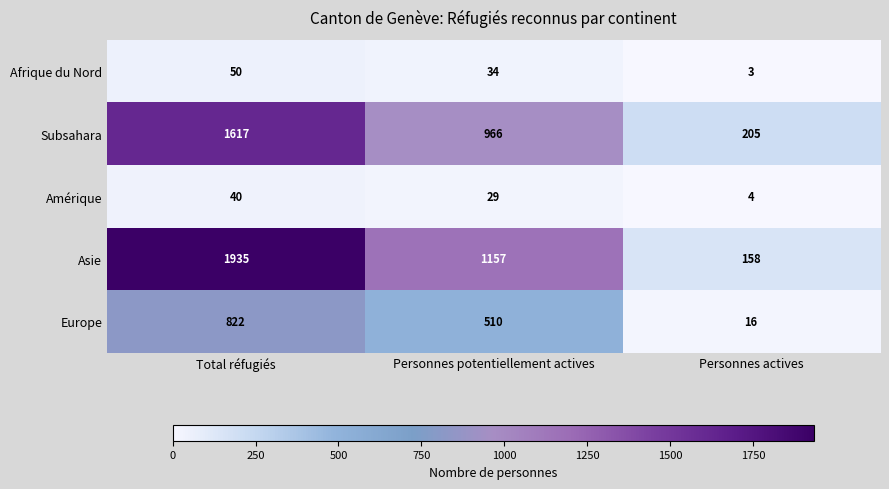

What is the sum of the Afrique du Nord values at Total réfugiés and Personnes potentiellement actives?

84